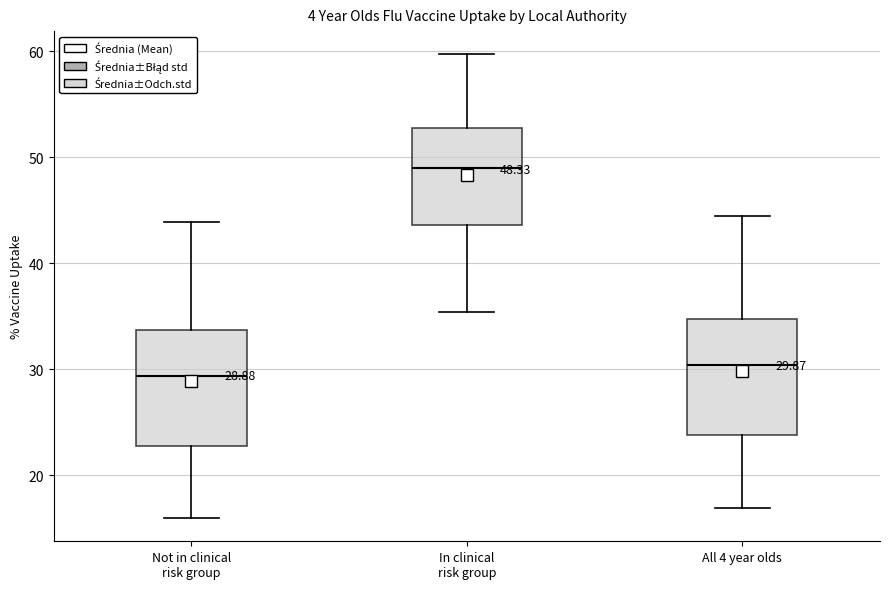

Which box has the lowest median line?

Not in clinical risk group